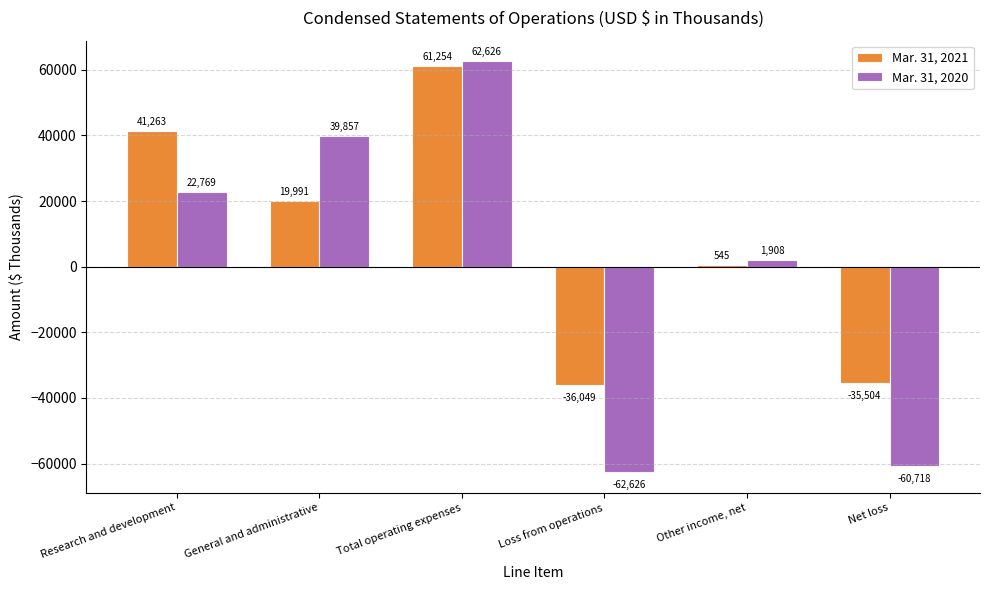

What are all the series names shown in the legend?

Mar. 31, 2021, Mar. 31, 2020